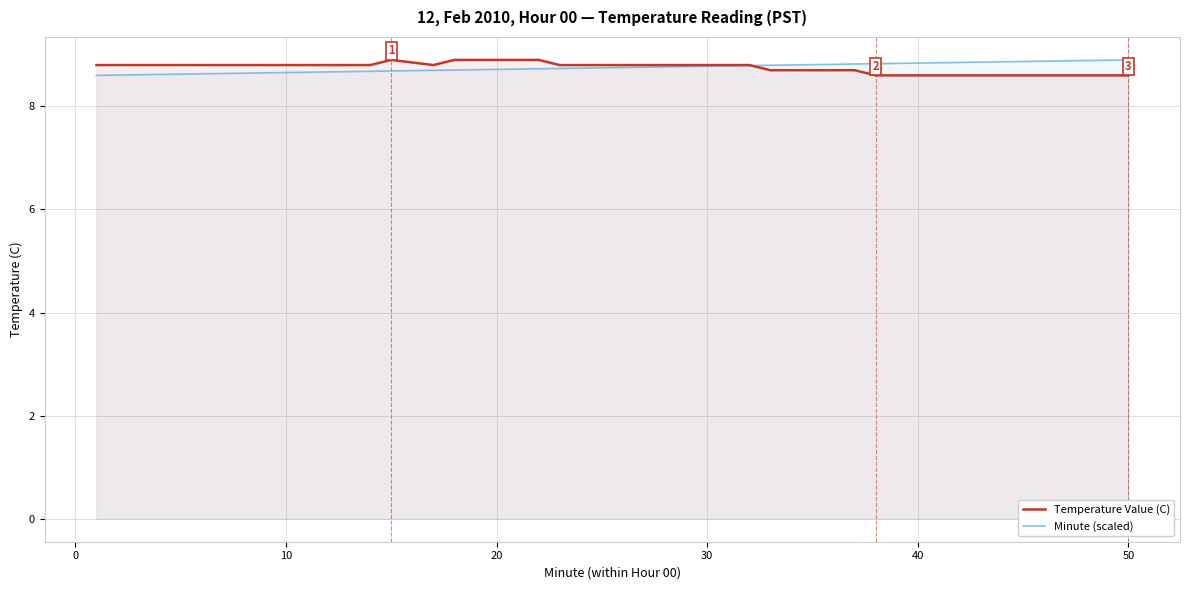

What is the lowest value of the Temperature Value (C) series?

8.6